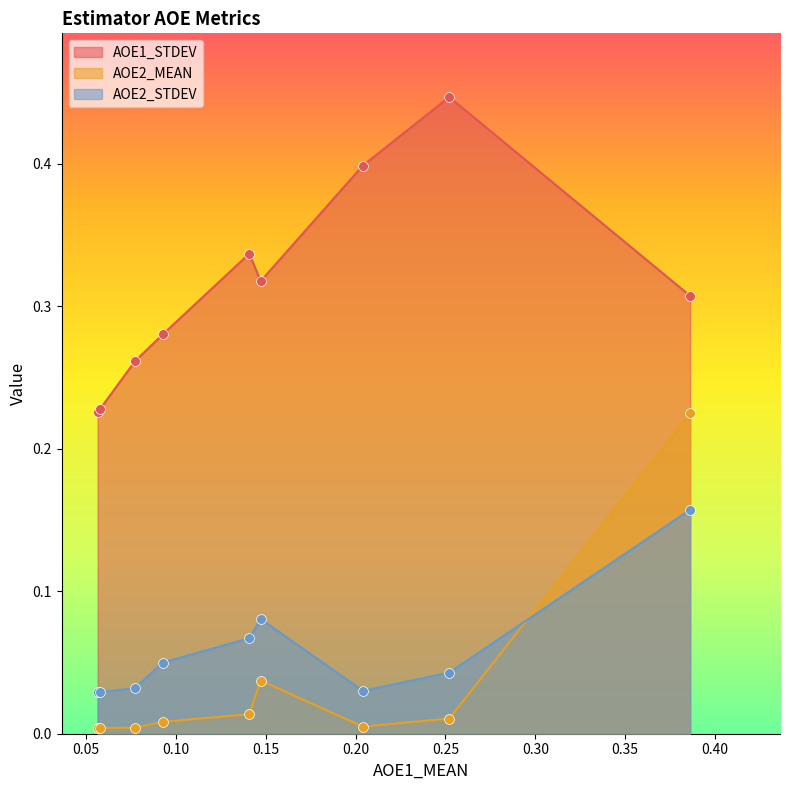

Is the value of AOE2_STDEV at schreiber2018/ismir2018 greater than the value of AOE2_MEAN at schreiber2017/ismir2017?

No